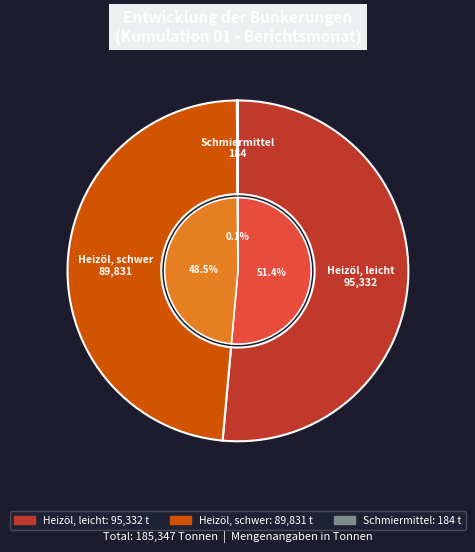

What percentage is the Heizöl, leicht slice, to the nearest percent?

51%